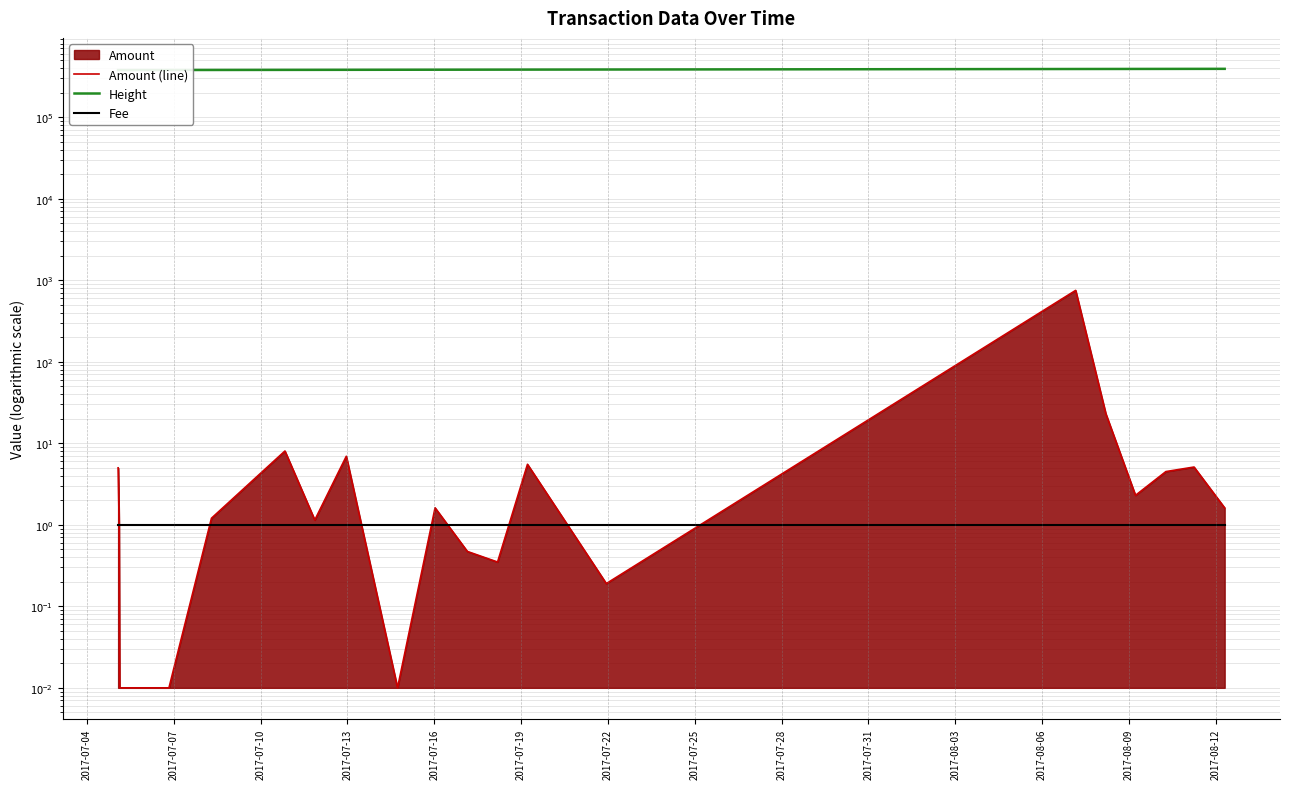

True or false: Amount (line) has a value of 7.3 at 2017-08-09.

False